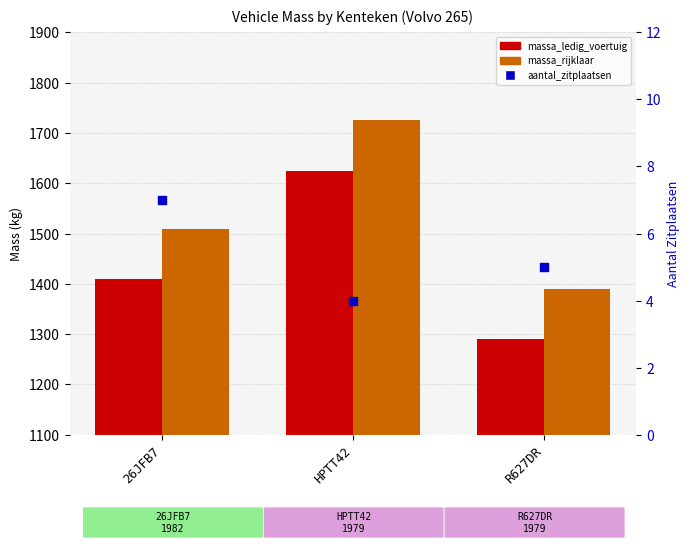

Which series contains the lowest Y value?

aantal_zitplaatsen